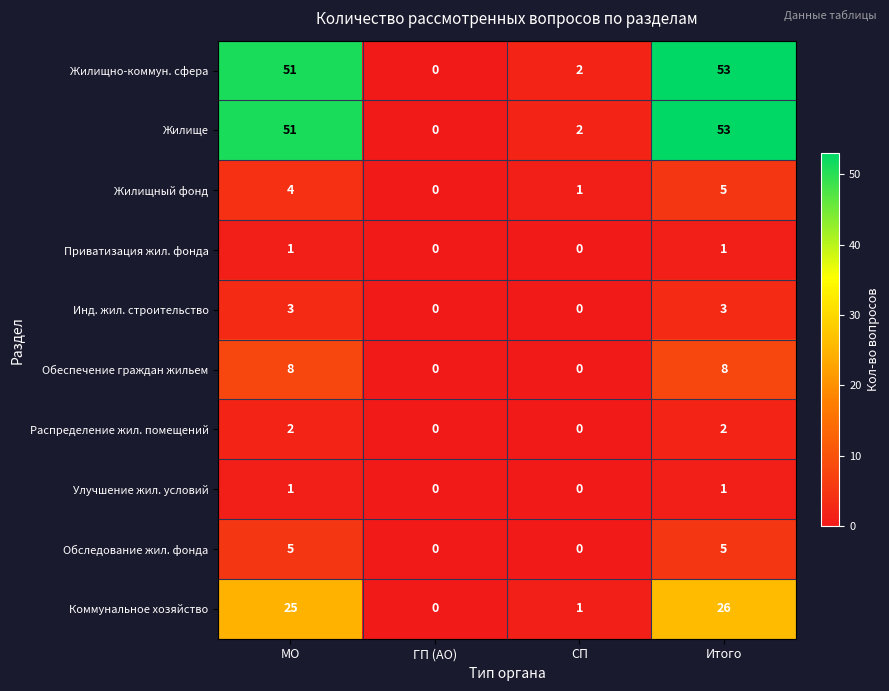

What is the difference between the Инд. жил. строительство values at СП and Итого?

3